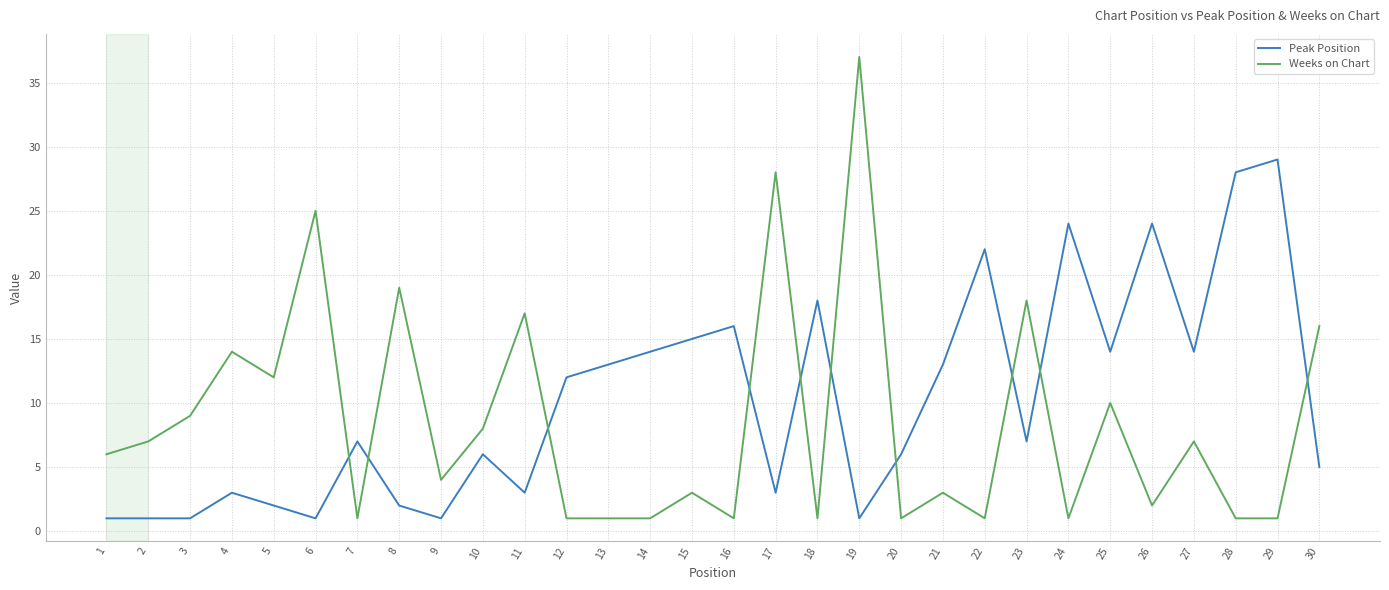

Which series has the largest range (max minus min)?

Weeks on Chart